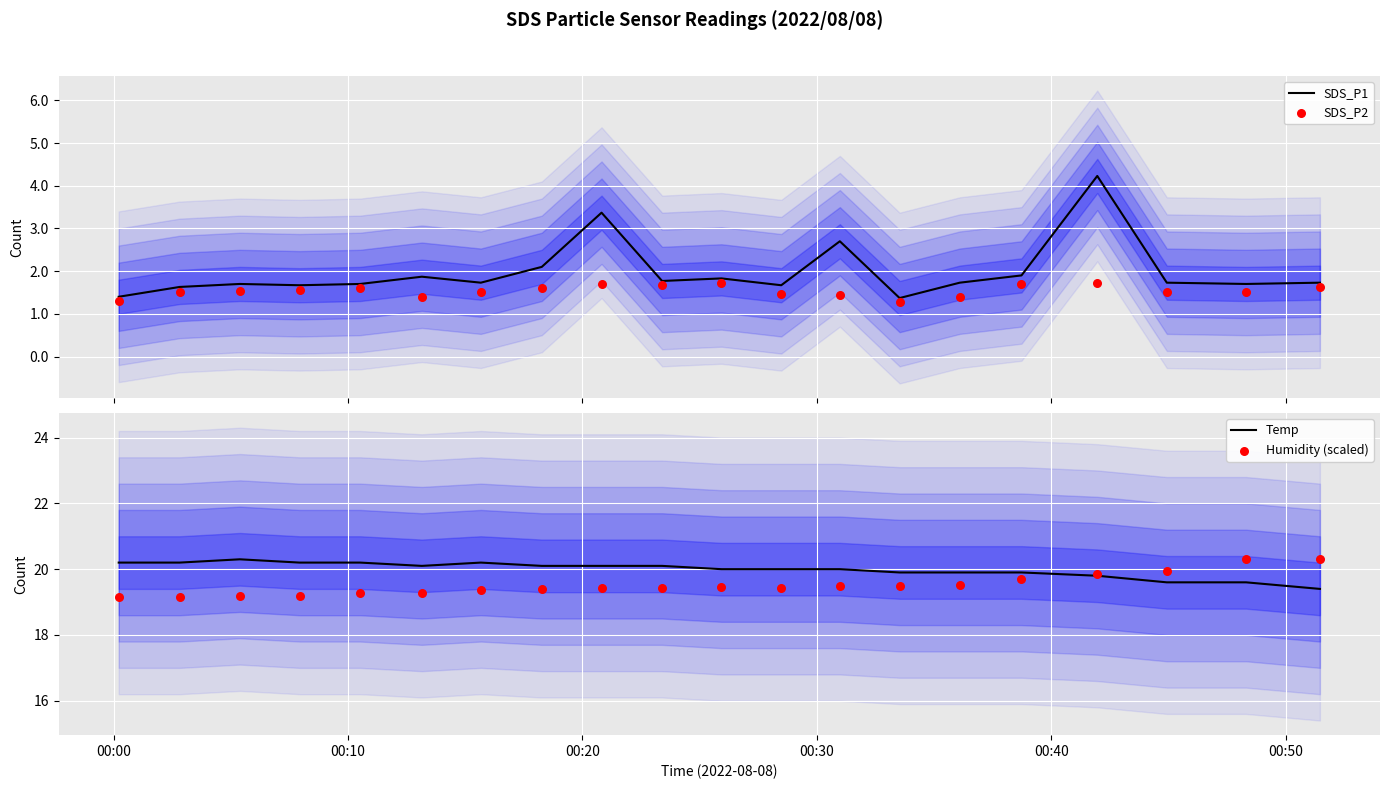

Which series contains the lowest Y value?

SDS_P2